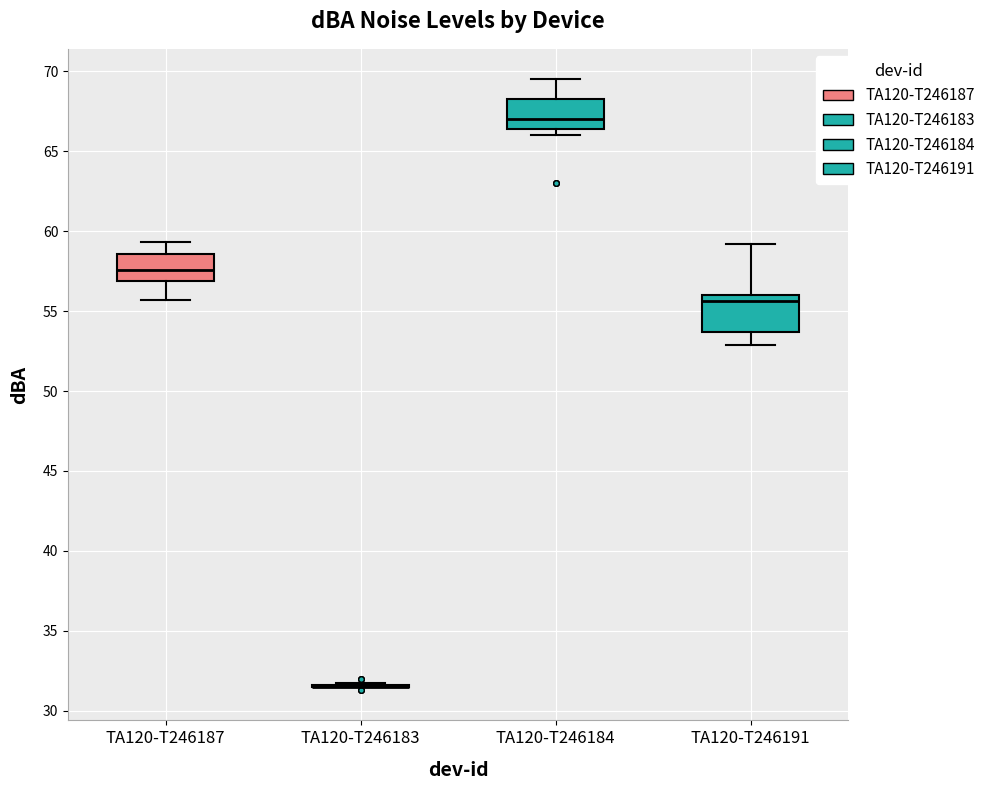

Reading left to right, read every box against the y-axis: the position of its median line, the range the box covers, and the ends of its whiskers. The values are not printed on the chart, so give them approximately, as read against the axis.

TA120-T246187: median 57.5, box 57.0 to 58.5, whiskers 55.5 to 59.5
TA120-T246183: box collapsed to a line at 31.5, whiskers 31.5 to 31.5
TA120-T246184: median 67.0, box 66.5 to 68.5, whiskers 66.0 to 69.5
TA120-T246191: median 55.5, box 53.5 to 56.0, whiskers 53.0 to 59.0